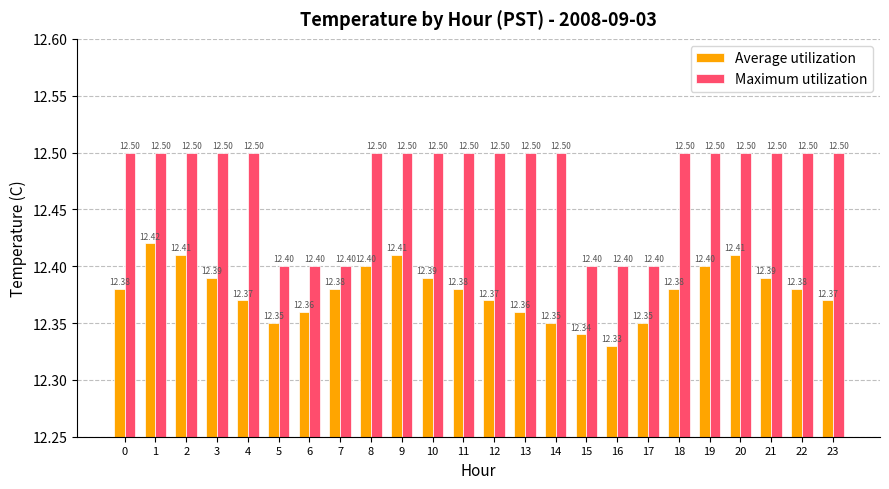

Which series has the widest spread of values?

Maximum utilization